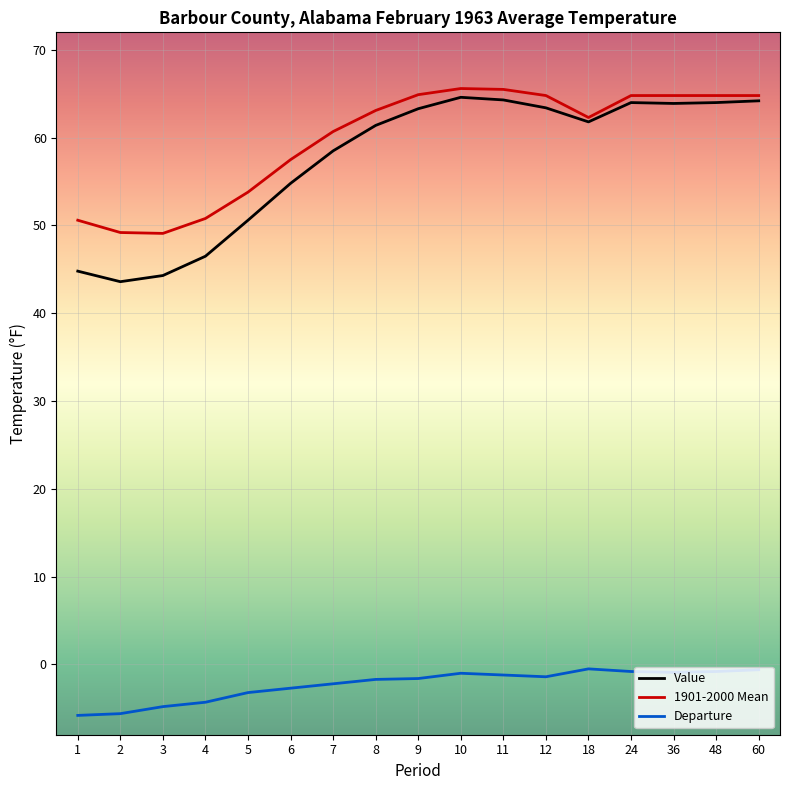

Where is the first local minimum for Value?

2